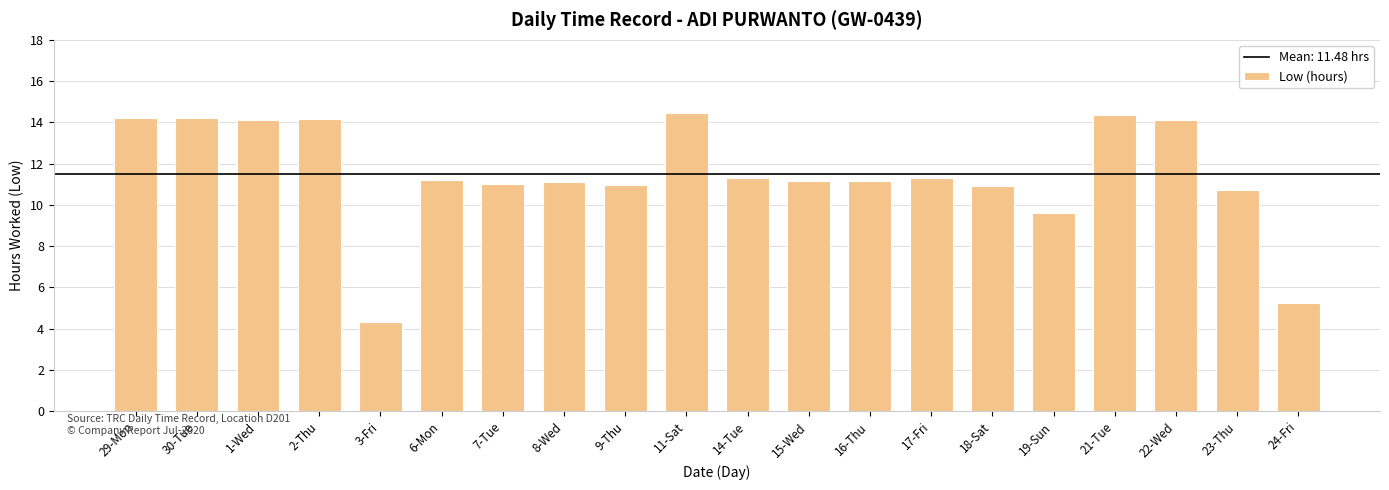

At which label is the value closest to 9?

19-Sun